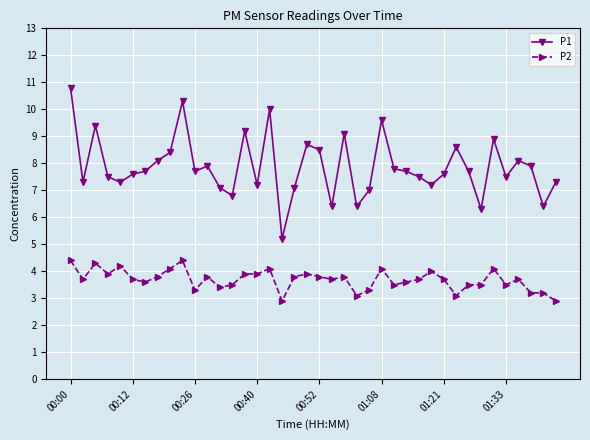

What is the maximum value shown in the chart?

10.8